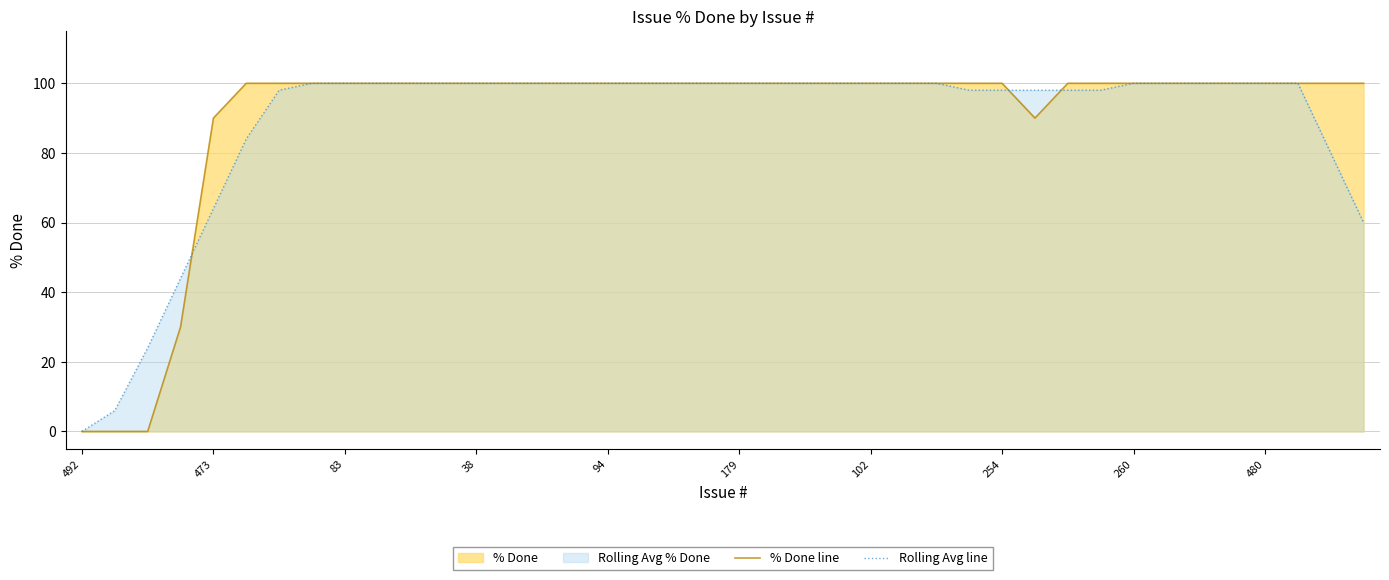

What is the maximum value shown in the chart?

100